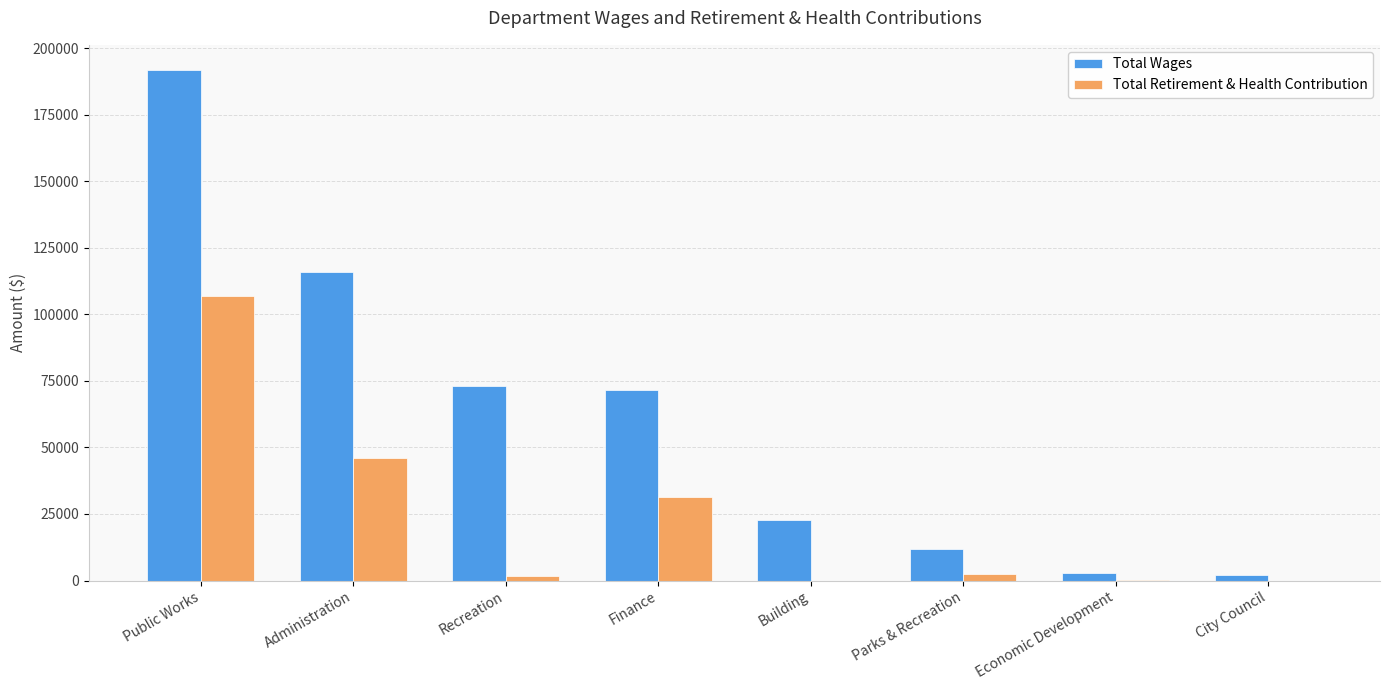

What is the sum of all Total Retirement & Health Contribution values?

188497